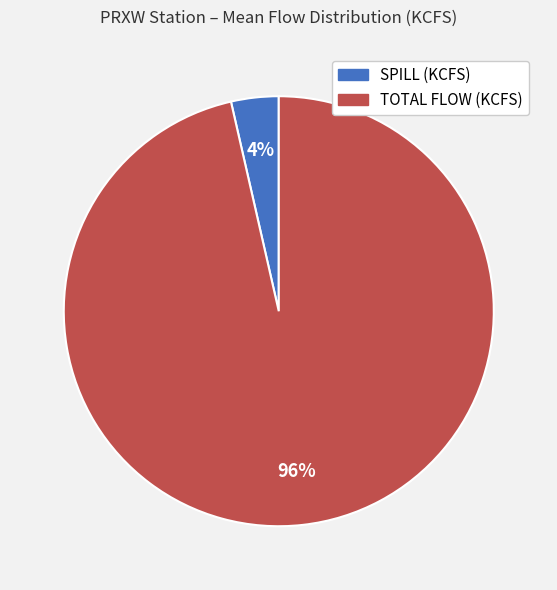

To the nearest percent, what portion does TOTAL FLOW (KCFS) represent?

96%